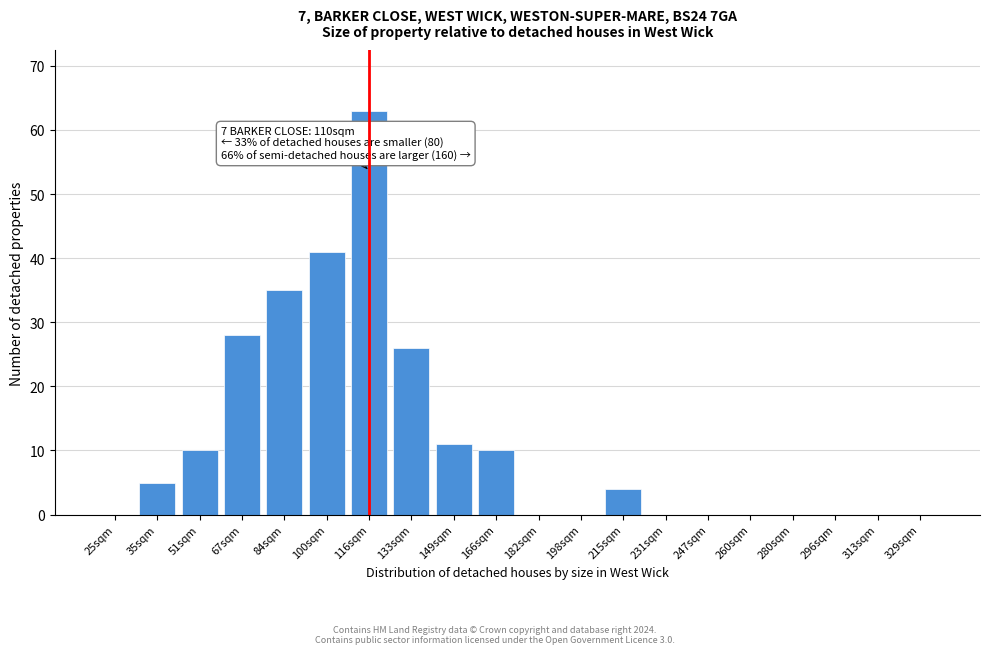

Is it true that the value at 260sqm is 30?

False